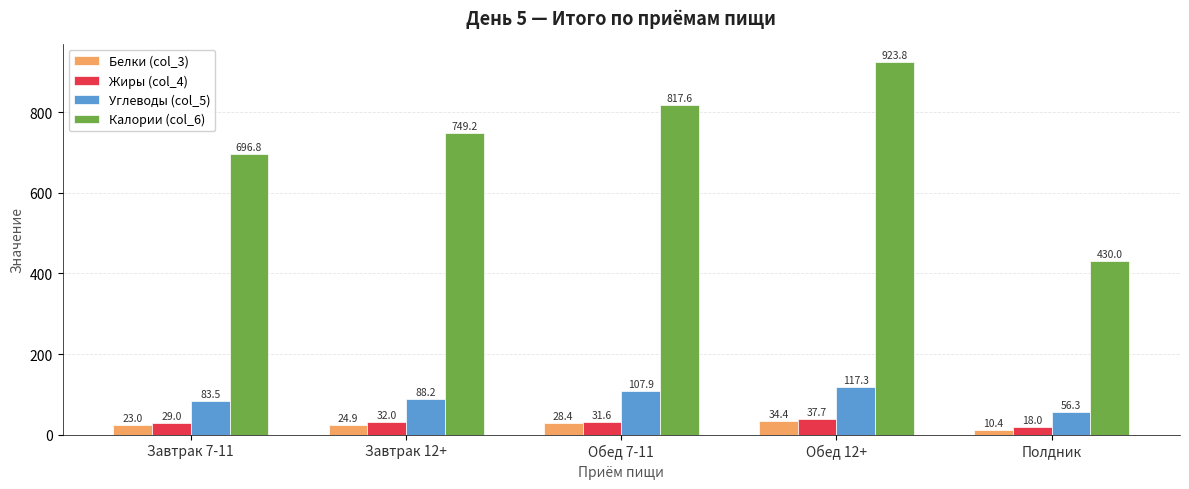

What is the difference between the highest and lowest values at Завтрак 12+?

724.3